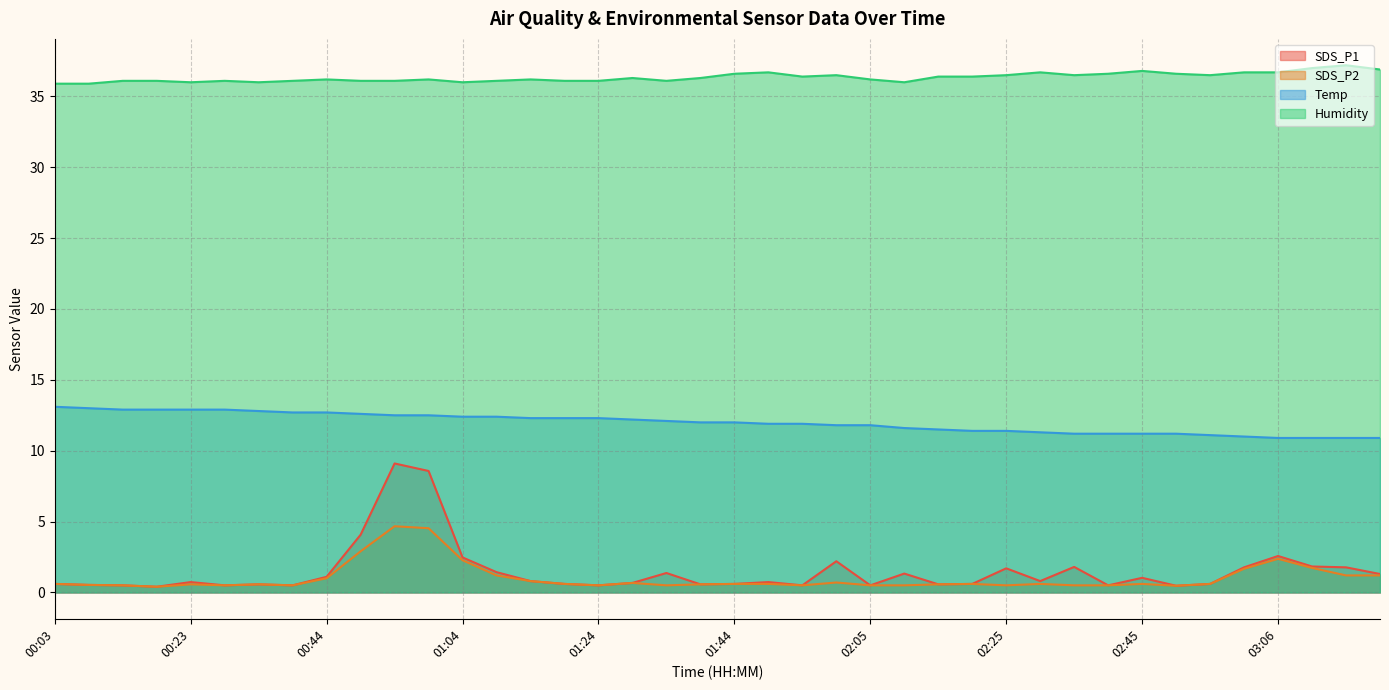

The value of SDS_P2 at 02:00 is 0.7. True or false?

True